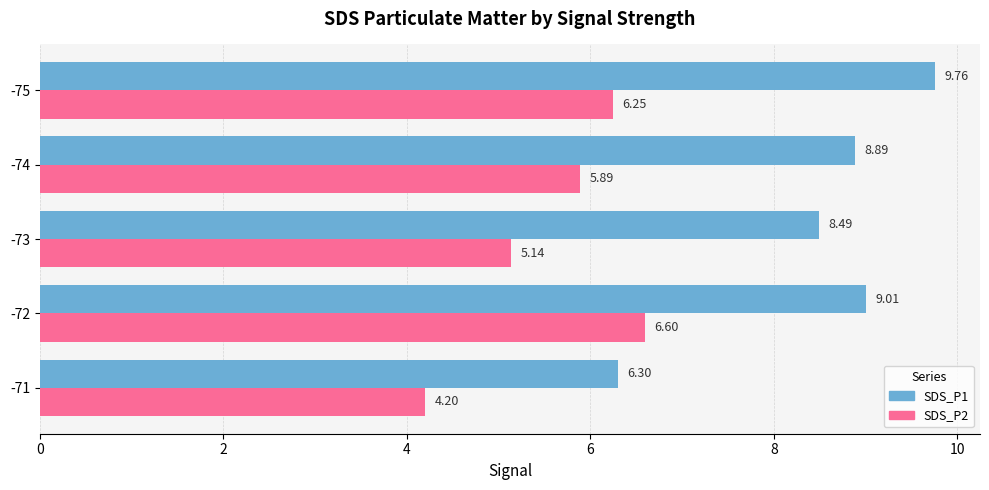

Rank the series by their average value, from lowest to highest.

SDS_P2, SDS_P1